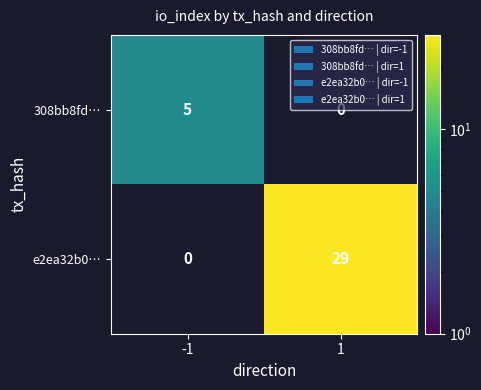

True or false: e2ea32b0… has a value of 29 at 1.

True